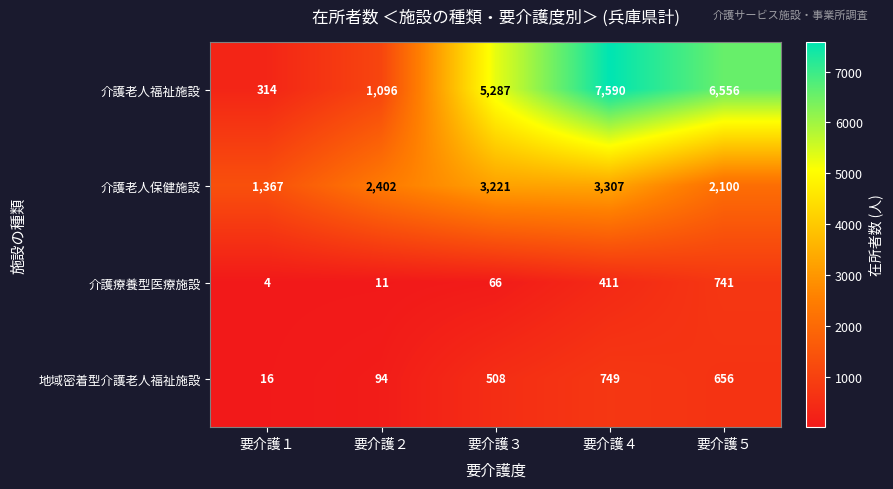

What is the difference between the highest and lowest values at 要介護３?

5221